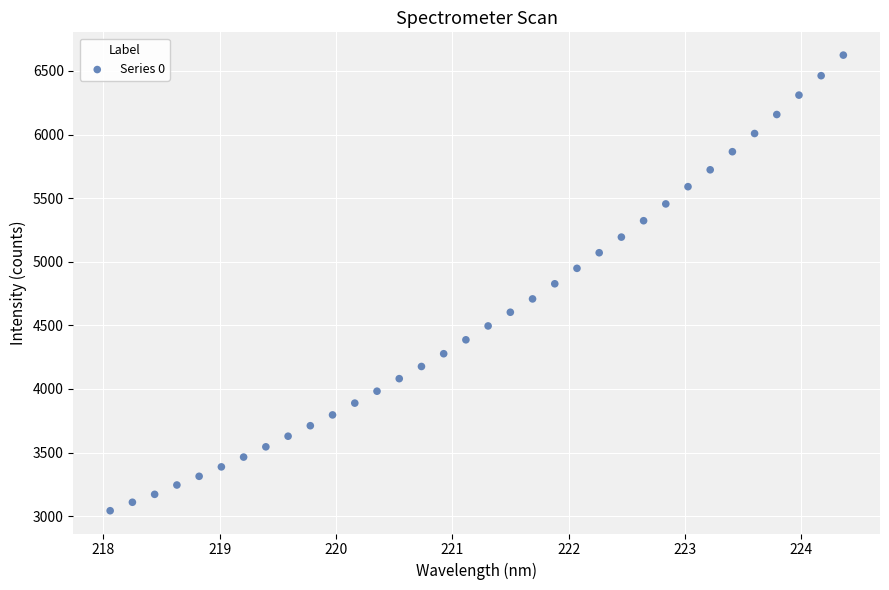

What is the range of X values (max minus min)?

6.3